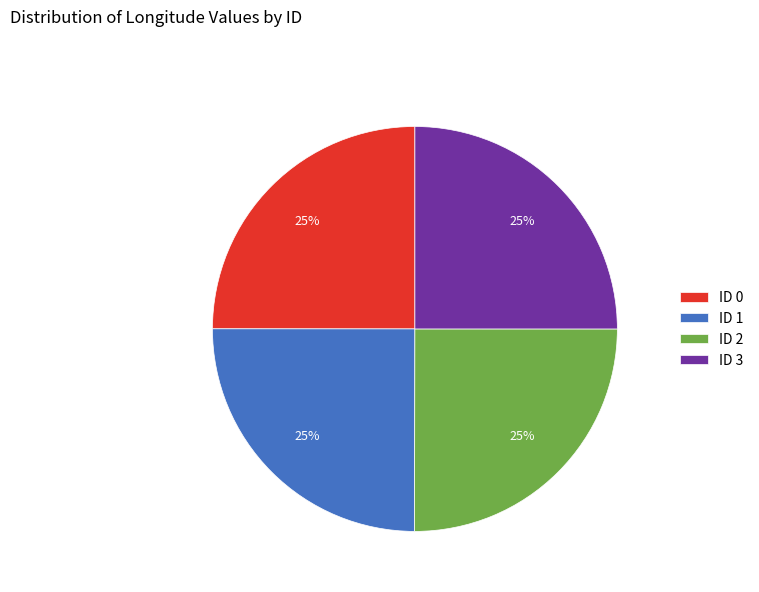

How many segments does this pie chart have?

4